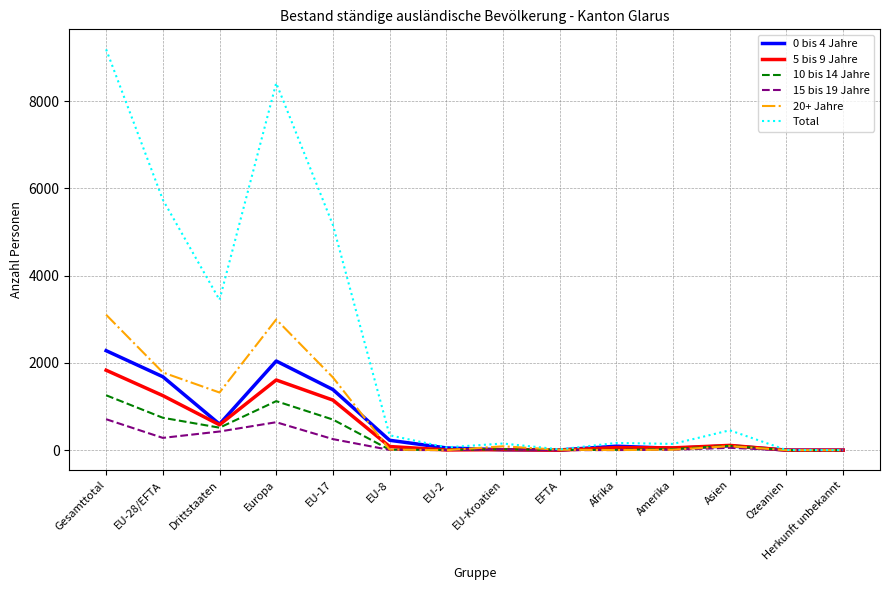

Which series has the largest total across all categories?

Total